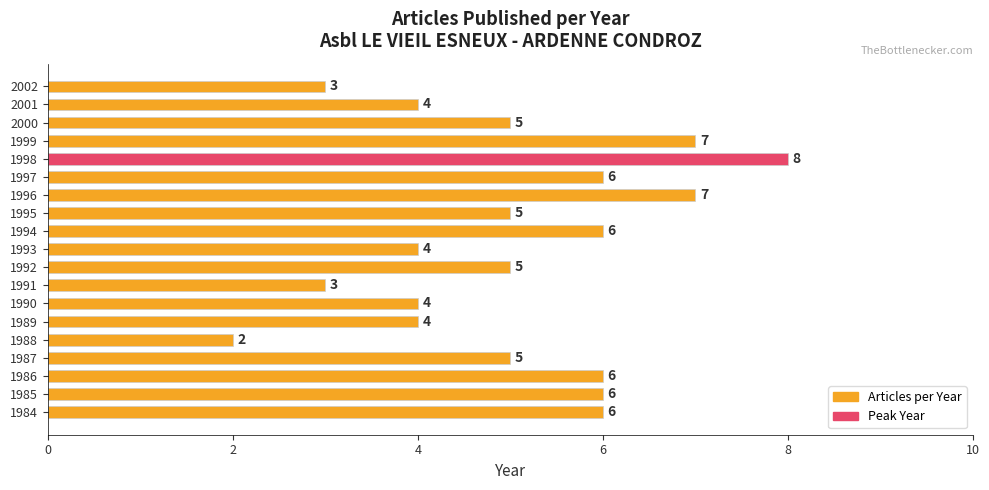

What is the difference between the maximum and minimum values?

6